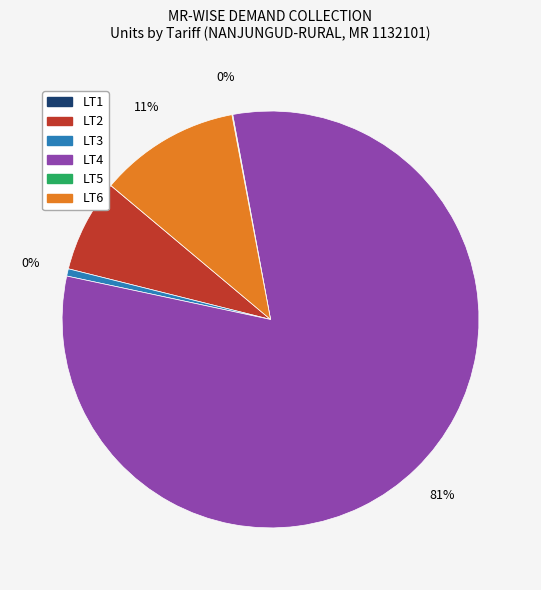

What is the majority slice?

LT4